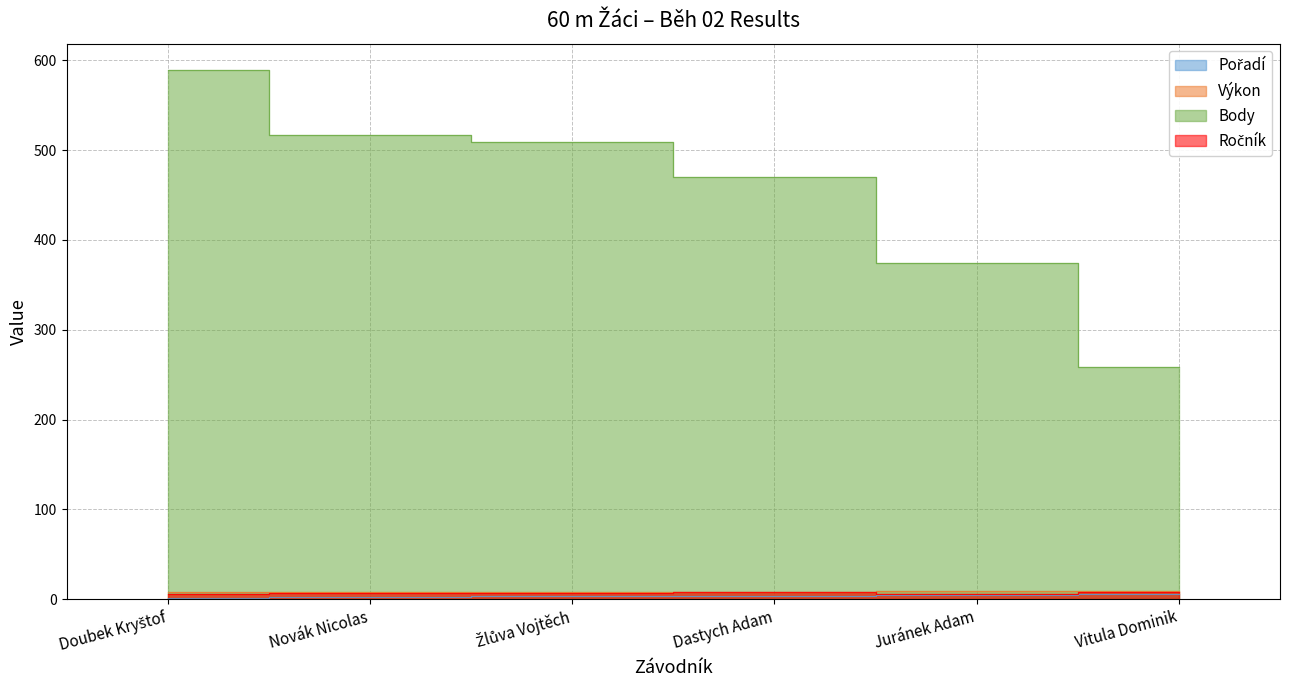

At which category is the sum across all series the highest?

Doubek Kryštof